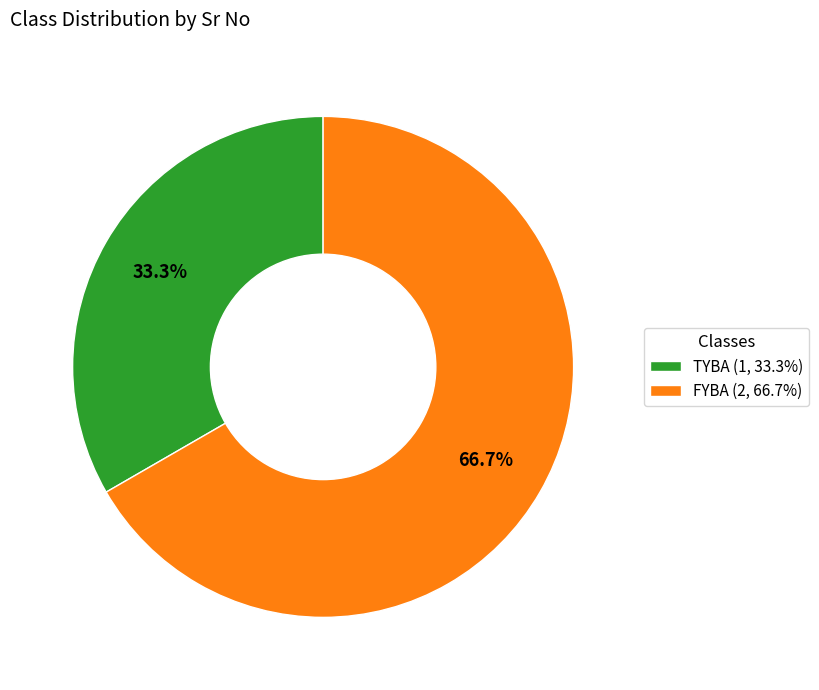

Which has a higher value, TYBA (1, 33.3%) or FYBA (2, 66.7%)?

FYBA (2, 66.7%)